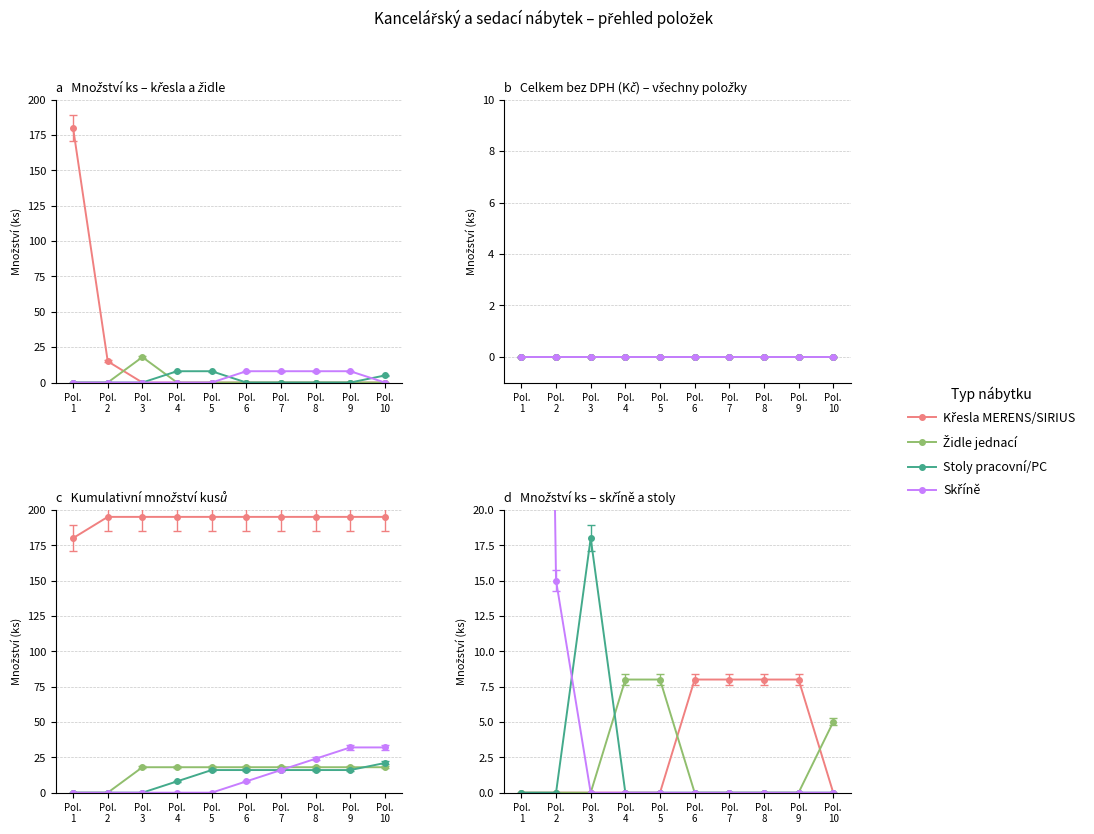

Is the value of Stoly pracovní/PC at Pol.
4 greater than the value of Skříně at Pol.
6?

No